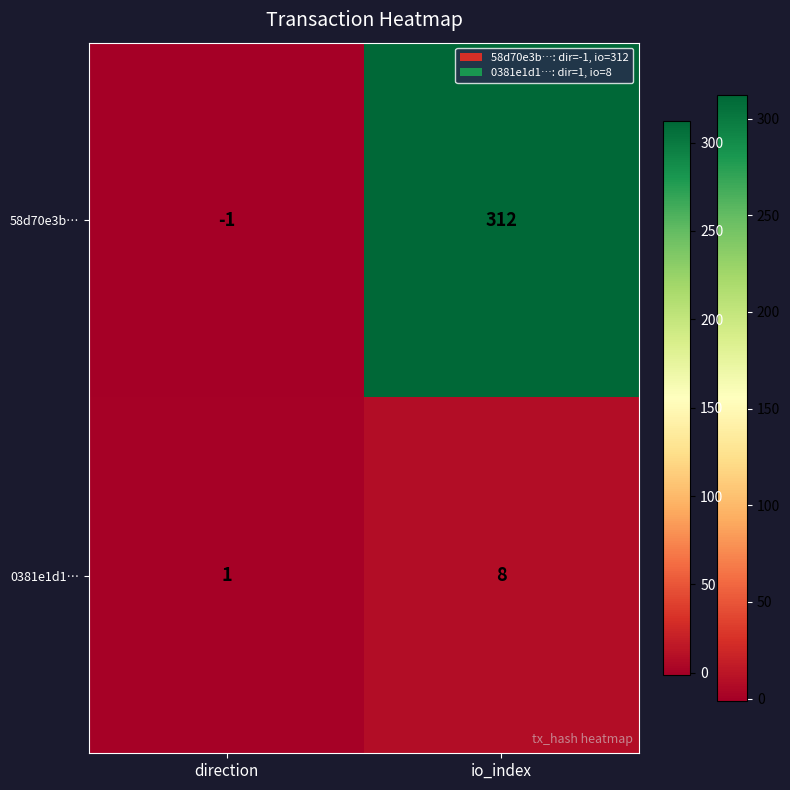

At how many categories does at least one series exceed 255?

1